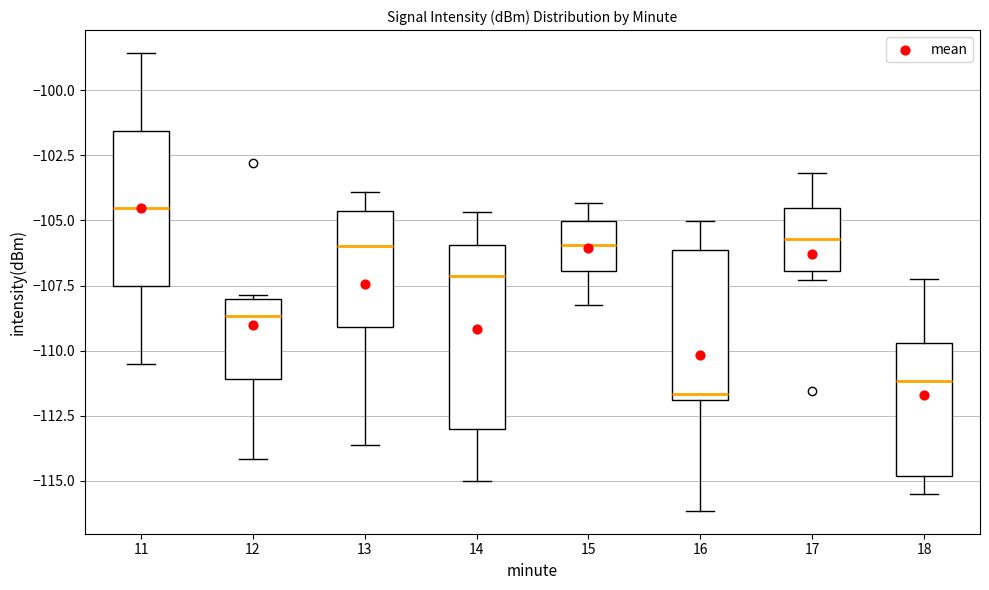

Which box's median line is the lowest?

16